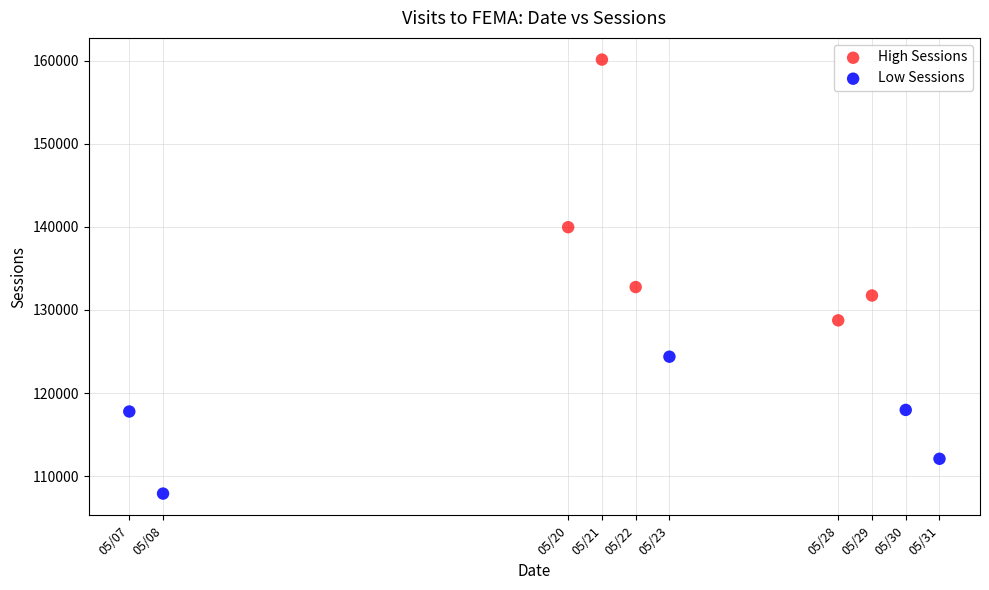

Which series reaches the maximum Y coordinate?

High Sessions